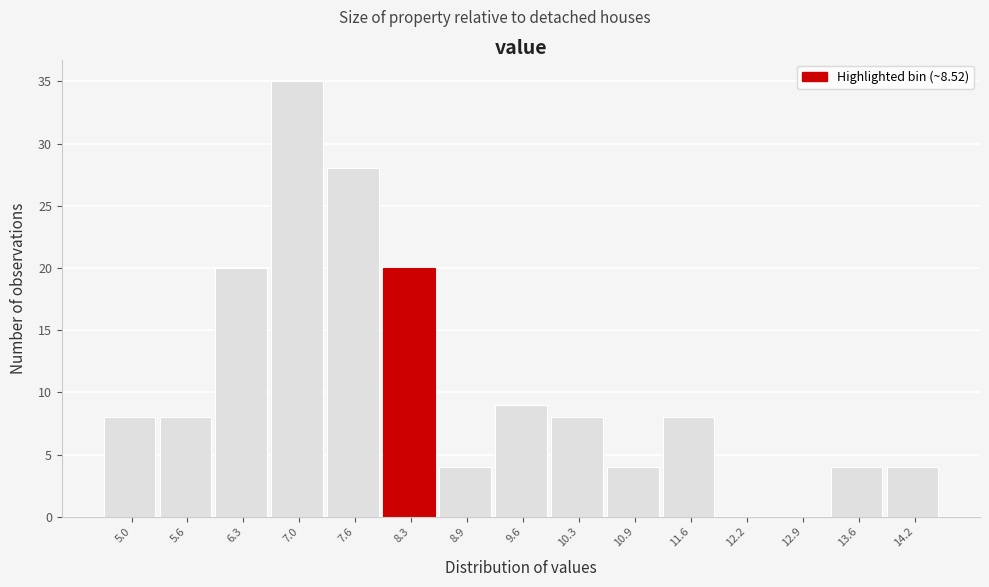

Reading left to right, what are all the values shown in this chart?

5.0=8	5.6=8	6.3=20	7.0=35	7.6=28	8.3=20	8.9=4	9.6=9	10.3=8	10.9=4	11.6=8	12.2=0	12.9=0	13.6=4	14.2=4